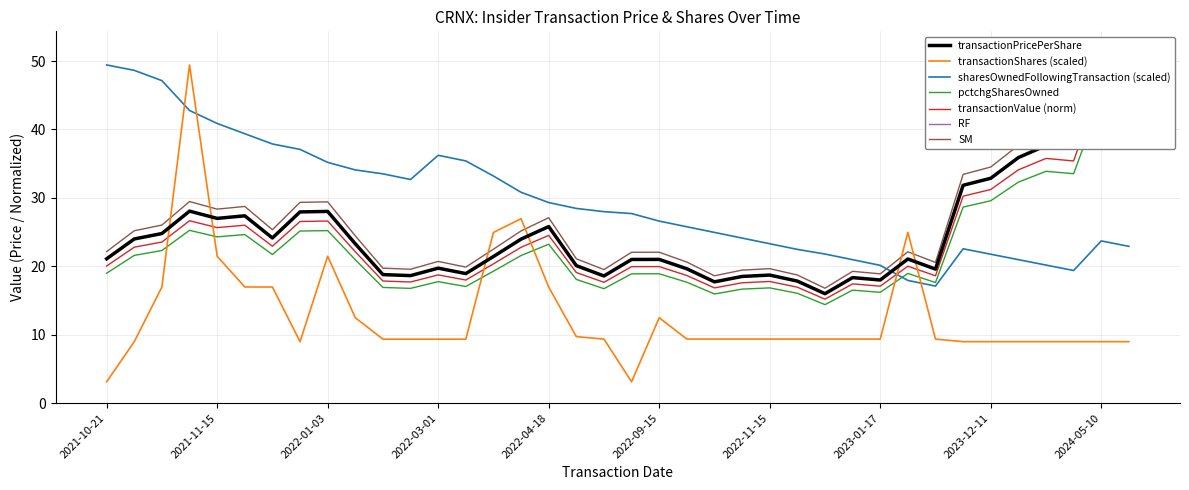

How many times do sharesOwnedFollowingTransaction (scaled) and transactionShares (scaled) cross each other?

4